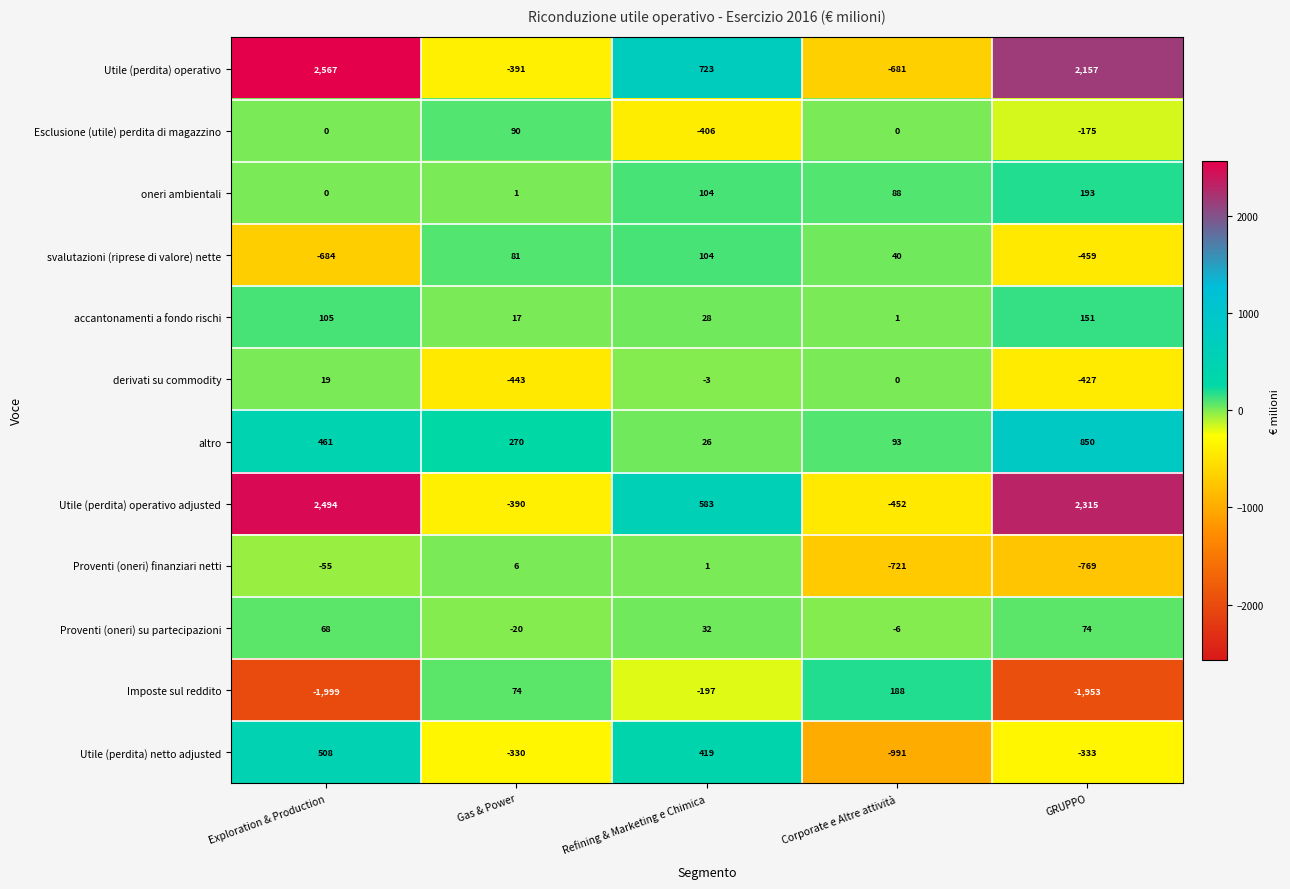

Where is Utile (perdita) operativo nearest to the value 943?

Refining & Marketing e Chimica